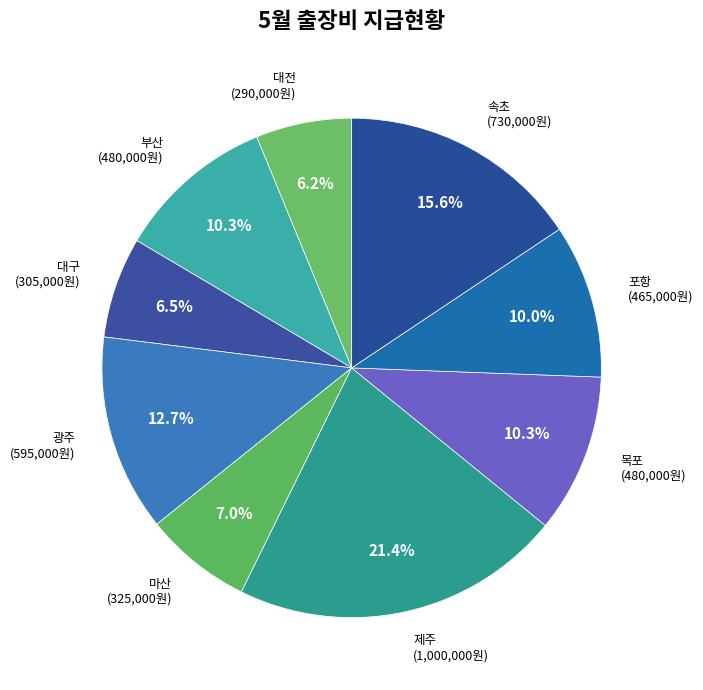

To the nearest percent, what portion does 대전 represent?

6%